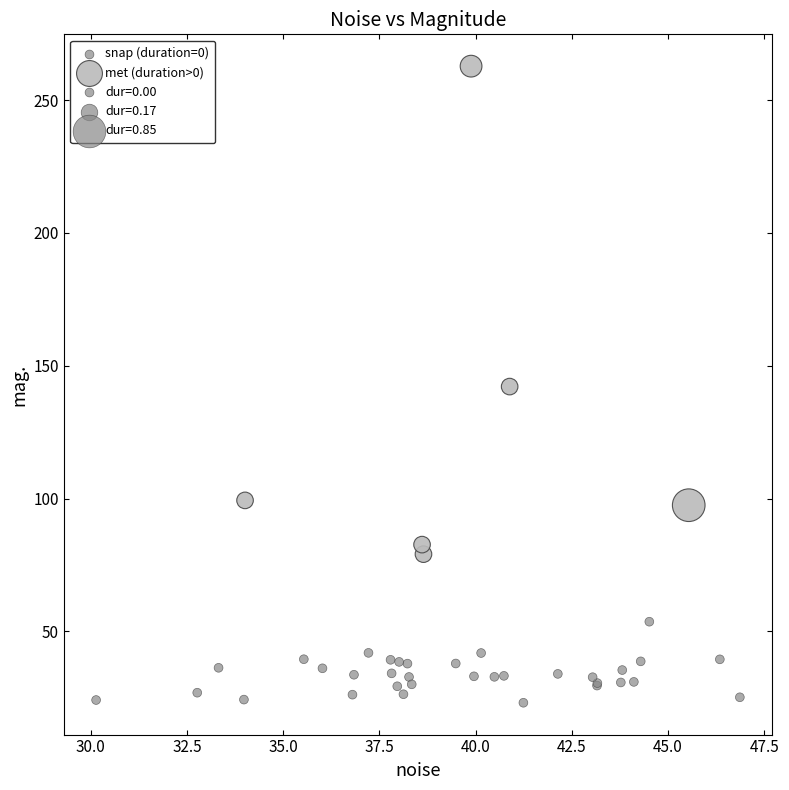

Which series contains the highest Y value?

met (duration>0)